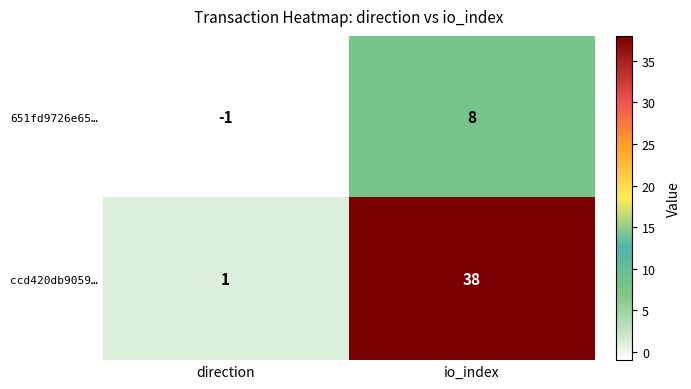

Is it true that ccd420db9059… equals 1 at direction?

True